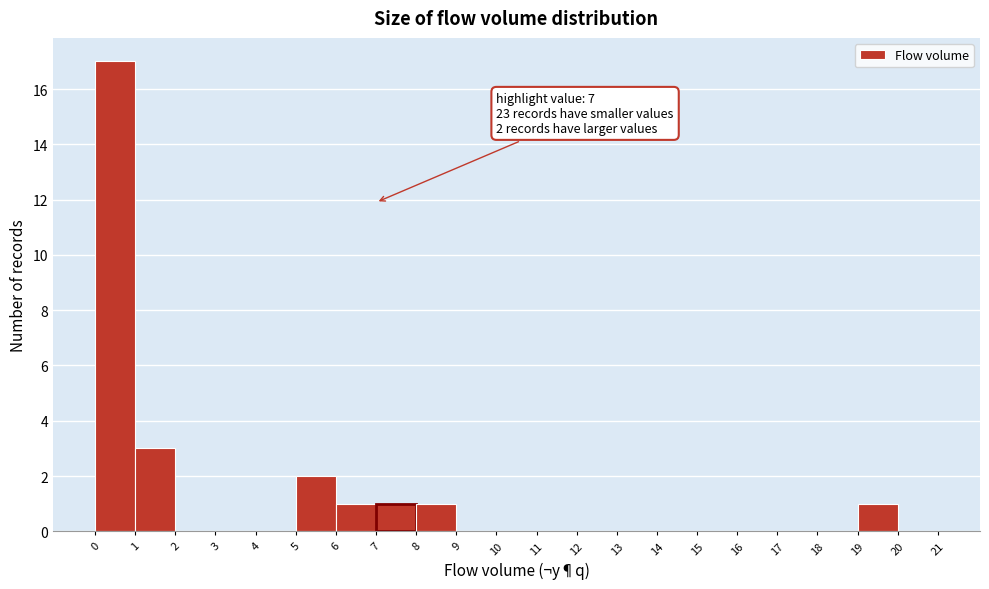

Which range on the x-axis has the tallest bar?

0 to 1